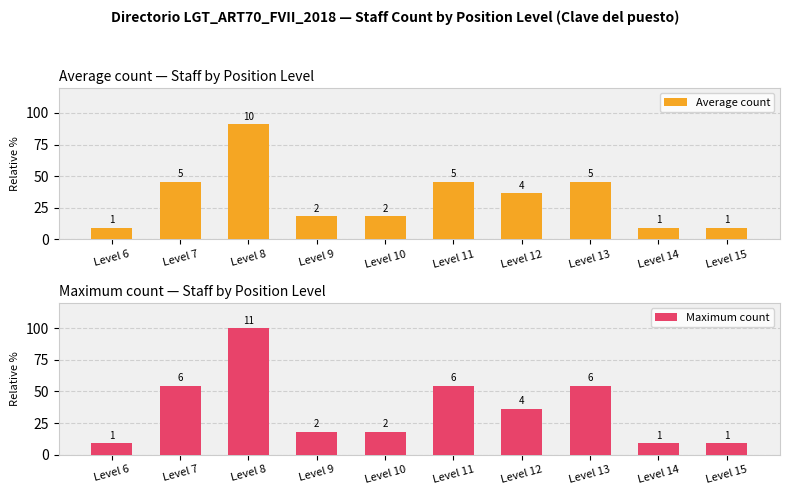

What is the value of the Maximum count bar at the 4th from the left?

18.2